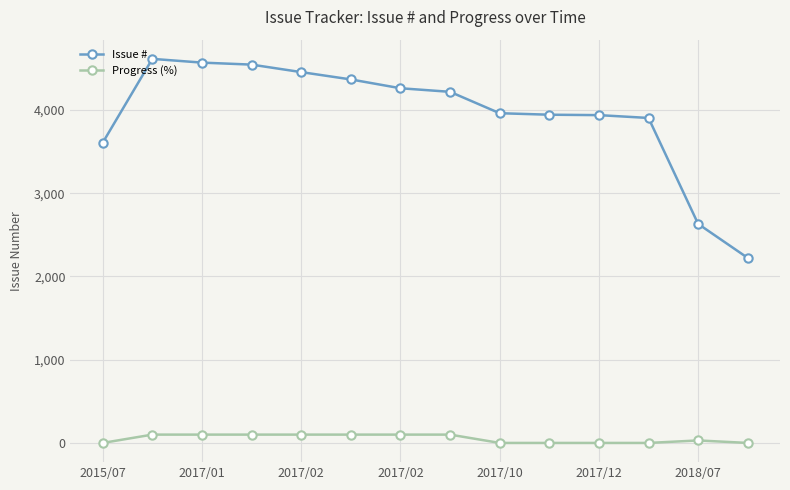

True or false: Progress (%) and Issue # cross at least once.

False